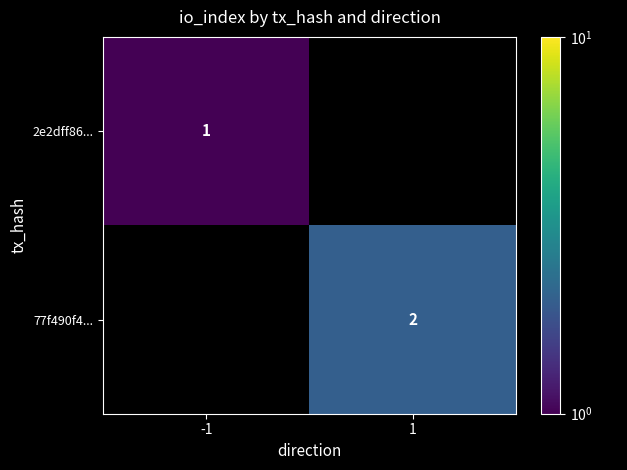

The 2e2dff86... series shows 1 at -1. True or false?

True